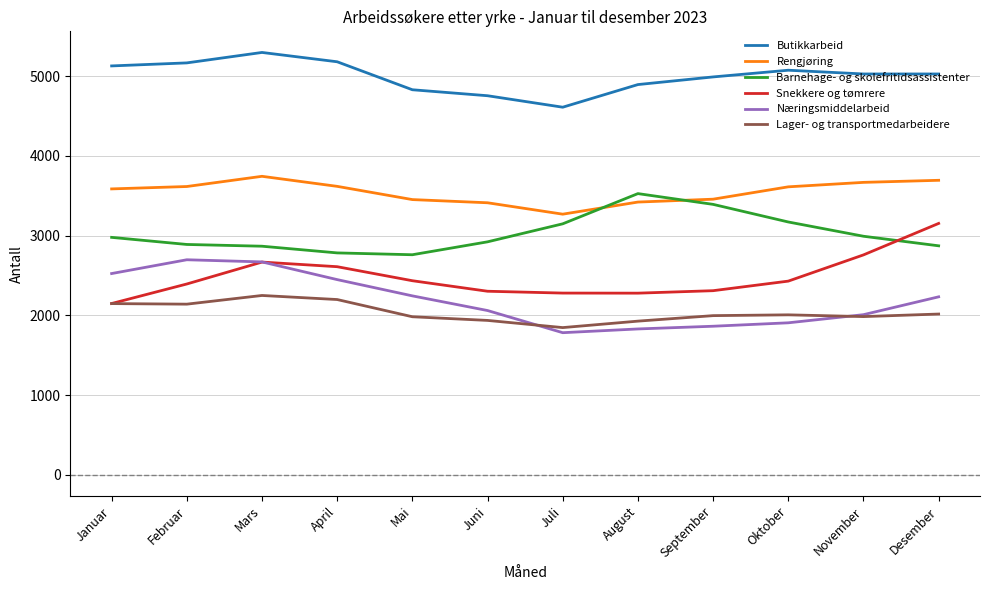

True or false: Lager- og transportmedarbeidere and Rengjøring intersect in this chart.

False